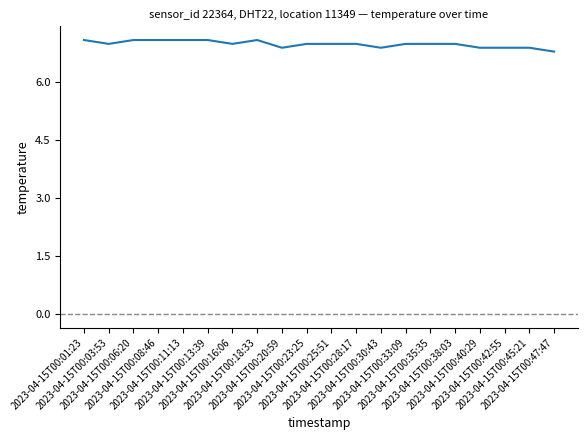

Does the chart have visible grid lines?

No